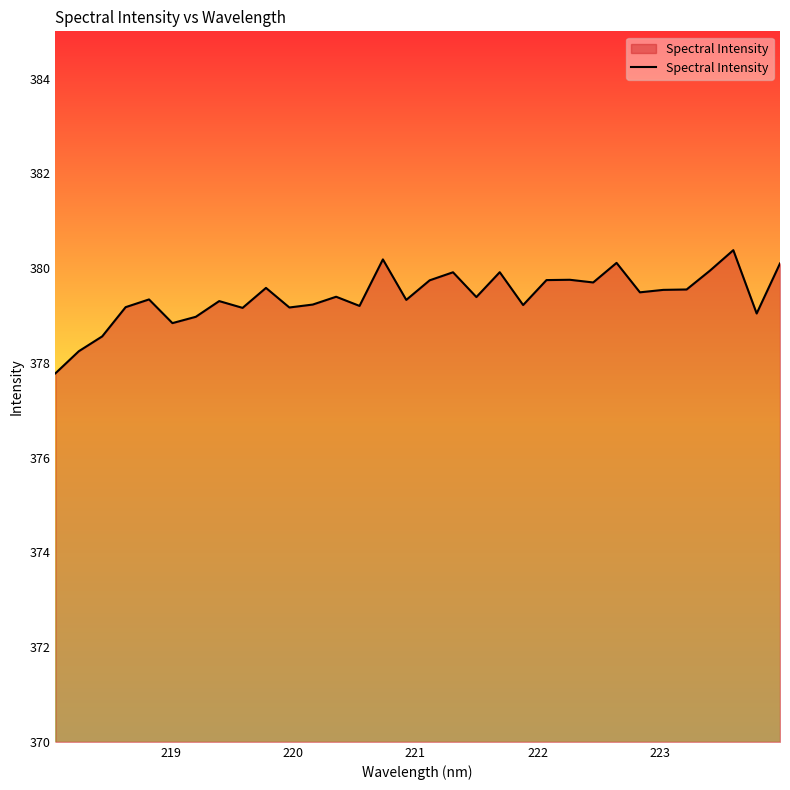

What is the difference between the maximum and minimum values?

2.6